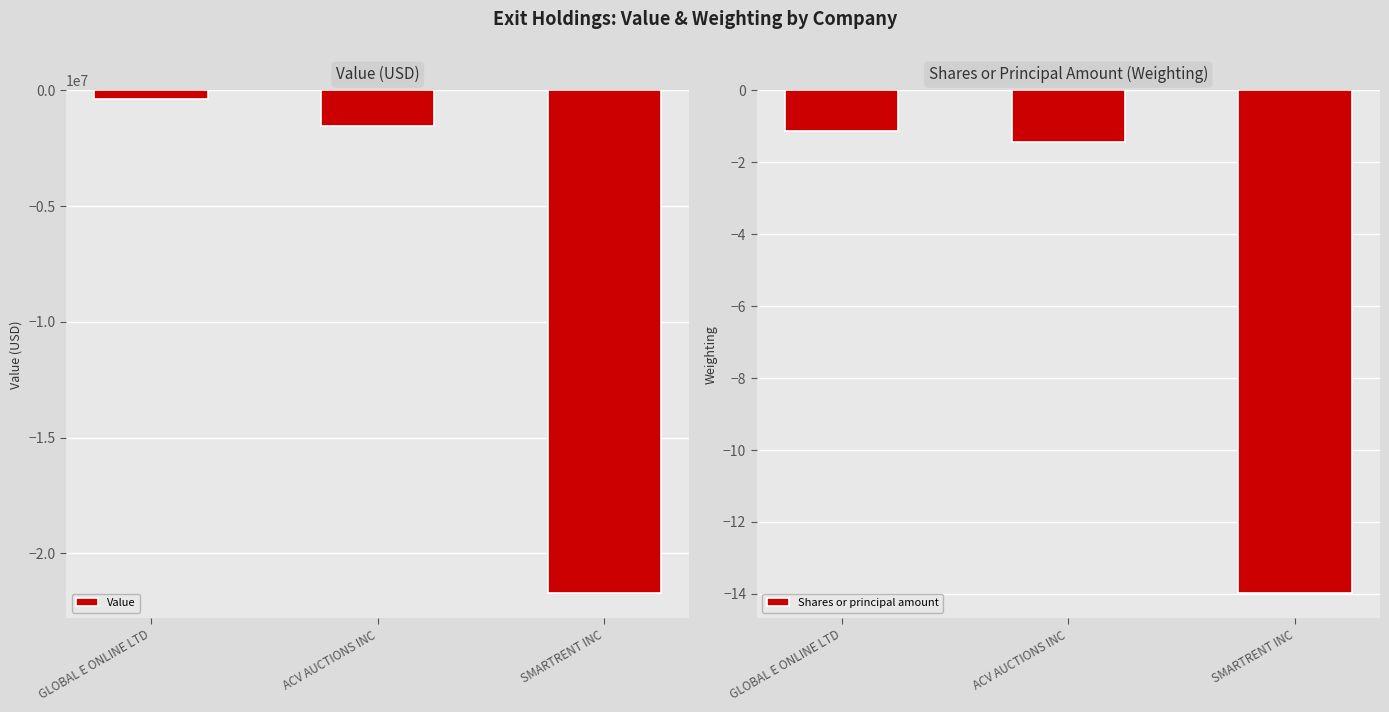

List the series in order of their overall mean, highest first.

Shares or principal amount, Value